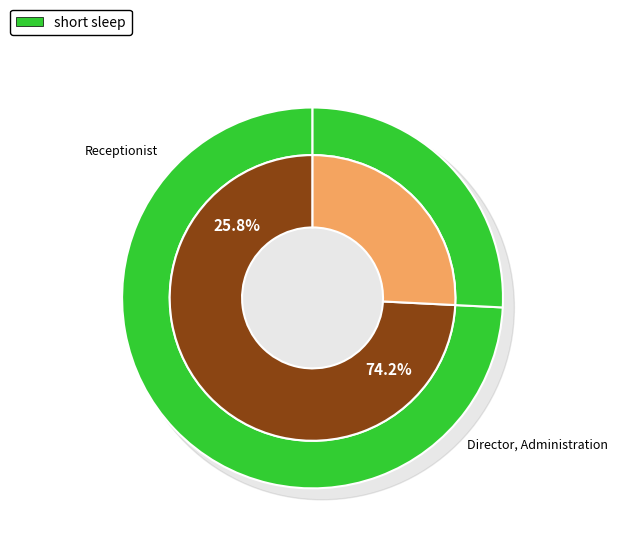

Which category has the smallest portion of the pie?

Receptionist